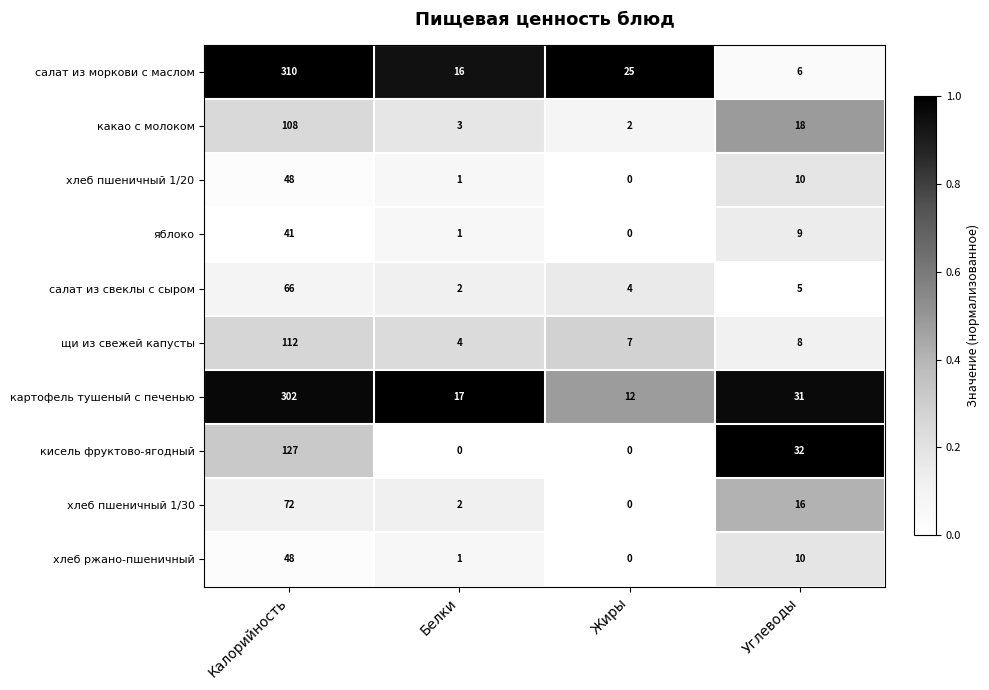

The какао с молоком series shows 3 at Жиры. True or false?

False